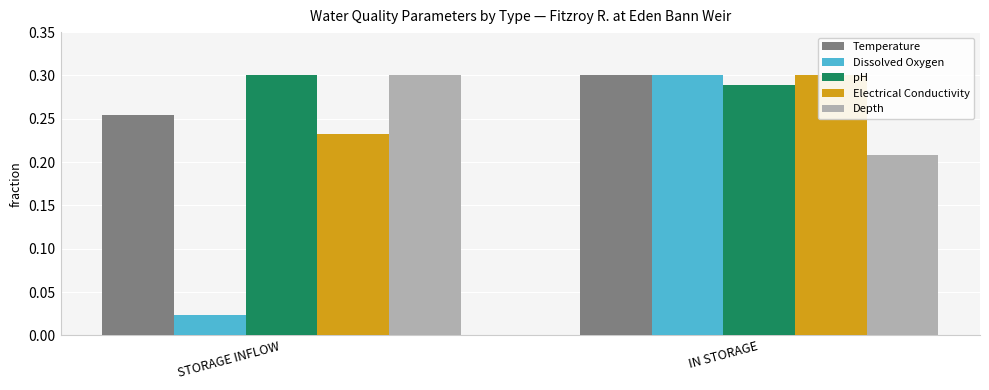

What is the value of the Depth bar at the 1st from the left?

0.3